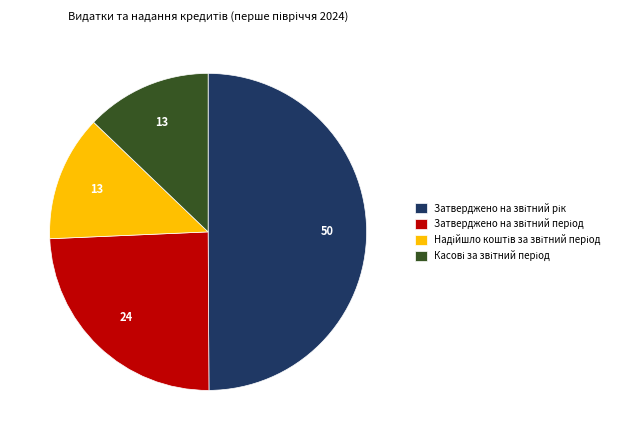

Is it true that Затверджено на звітний період is 12% of the pie?

False